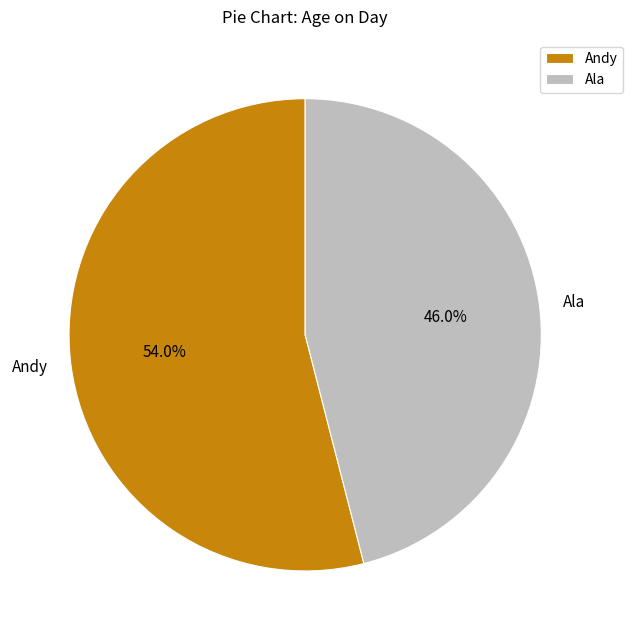

How many slices are in this pie chart?

2